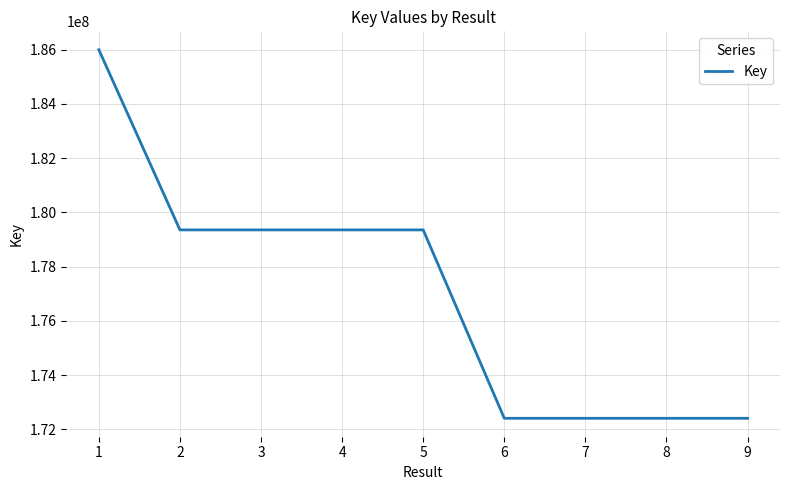

The value at 7 is 172409673. True or false?

True